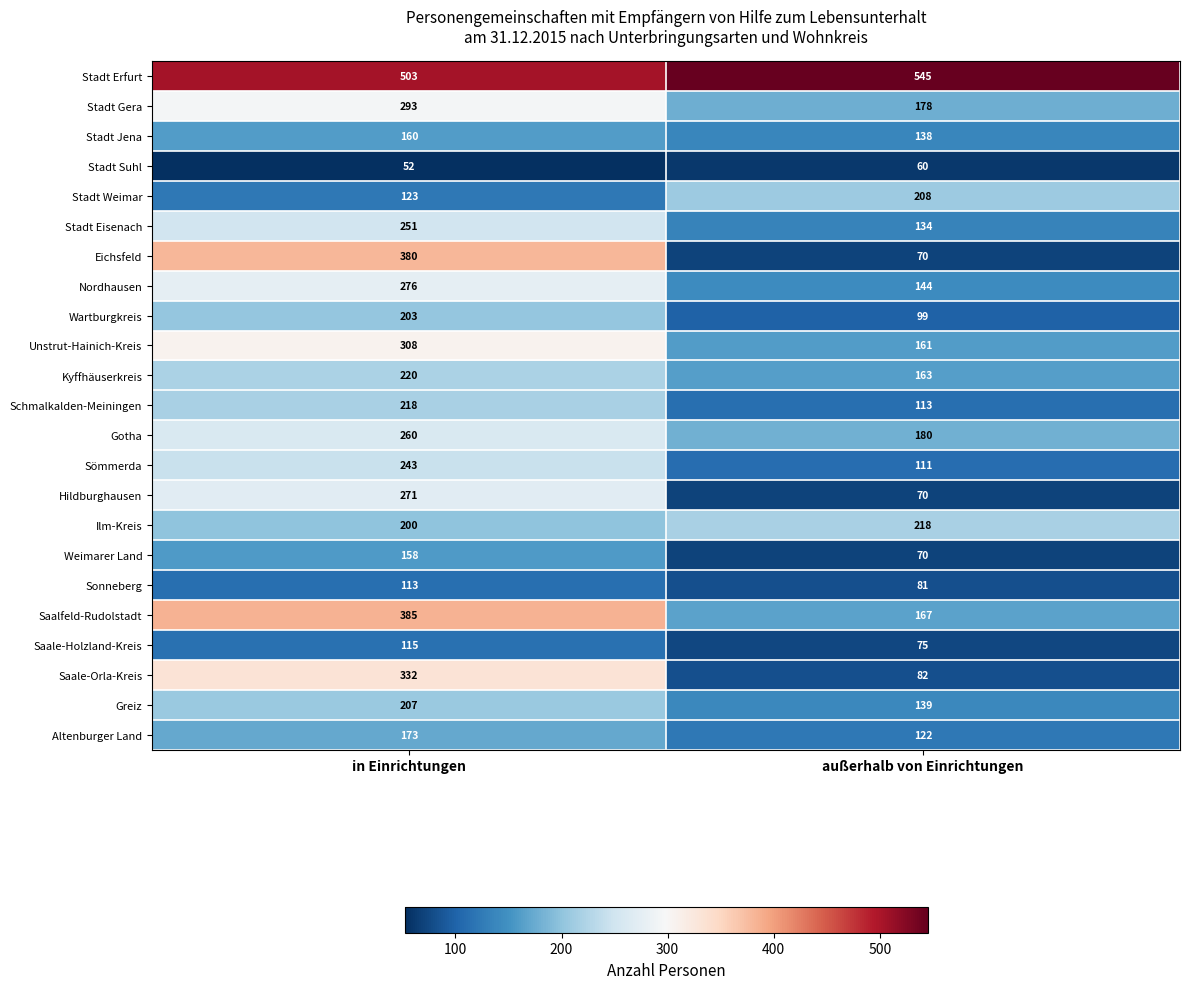

Is it true that Nordhausen equals 144 at außerhalb von Einrichtungen?

True